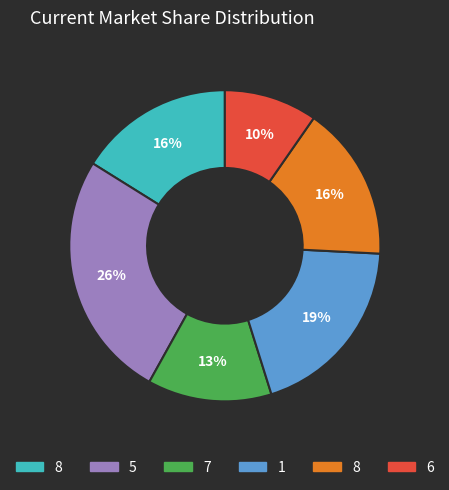

Does any single category account for the majority?

No